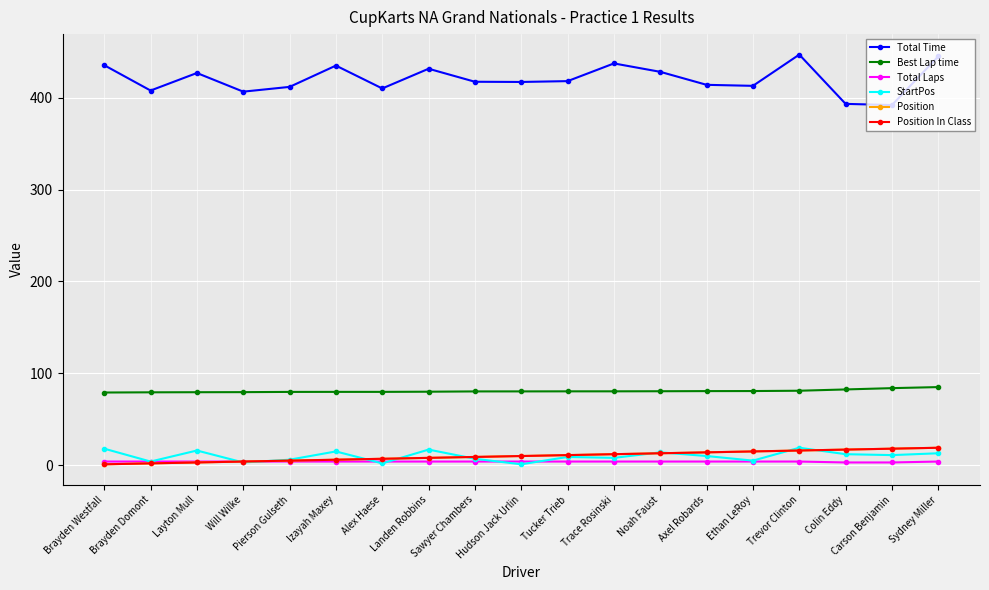

Reading right to left, what are all the values shown in this chart?

Total Time: Sydney Miller=444.9	Carson Benjamin=391.9	Colin Eddy=393.2	Trevor Clinton=446.8	Ethan LeRoy=412.8	Axel Robards=413.9	Noah Faust=428.0	Trace Rosinski=437.2	Tucker Trieb=417.9	Hudson Jack Urlin=417.0	Sawyer Chambers=417.2	Landen Robbins=431.4	Alex Haese=409.9	Izayah Maxey=434.8	Pierson Gulseth=411.7	Will Wilke=406.5	Layton Mull=426.8	Brayden Domont=407.7	Brayden Westfall=435.3
Best Lap time: Sydney Miller=85.0	Carson Benjamin=83.9	Colin Eddy=82.5	Trevor Clinton=81.0	Ethan LeRoy=80.7	Axel Robards=80.6	Noah Faust=80.5	Trace Rosinski=80.4	Tucker Trieb=80.4	Hudson Jack Urlin=80.3	Sawyer Chambers=80.3	Landen Robbins=80.0	Alex Haese=79.8	Izayah Maxey=79.8	Pierson Gulseth=79.8	Will Wilke=79.5	Layton Mull=79.4	Brayden Domont=79.3	Brayden Westfall=79.1
Total Laps: Sydney Miller=4.0	Carson Benjamin=3.0	Colin Eddy=3.0	Trevor Clinton=4.0	Ethan LeRoy=4.0	Axel Robards=4.0	Noah Faust=4.0	Trace Rosinski=4.0	Tucker Trieb=4.0	Hudson Jack Urlin=4.0	Sawyer Chambers=4.0	Landen Robbins=4.0	Alex Haese=4.0	Izayah Maxey=4.0	Pierson Gulseth=4.0	Will Wilke=4.0	Layton Mull=4.0	Brayden Domont=4.0	Brayden Westfall=4.0
StartPos: Sydney Miller=13.0	Carson Benjamin=11.0	Colin Eddy=12.0	Trevor Clinton=19.0	Ethan LeRoy=5.0	Axel Robards=10.0	Noah Faust=14.0	Trace Rosinski=8.0	Tucker Trieb=9.0	Hudson Jack Urlin=1.0	Sawyer Chambers=7.0	Landen Robbins=17.0	Alex Haese=2.0	Izayah Maxey=15.0	Pierson Gulseth=6.0	Will Wilke=3.0	Layton Mull=16.0	Brayden Domont=4.0	Brayden Westfall=18.0
Position: Sydney Miller=19.0	Carson Benjamin=18.0	Colin Eddy=17.0	Trevor Clinton=16.0	Ethan LeRoy=15.0	Axel Robards=14.0	Noah Faust=13.0	Trace Rosinski=12.0	Tucker Trieb=11.0	Hudson Jack Urlin=10.0	Sawyer Chambers=9.0	Landen Robbins=8.0	Alex Haese=7.0	Izayah Maxey=6.0	Pierson Gulseth=5.0	Will Wilke=4.0	Layton Mull=3.0	Brayden Domont=2.0	Brayden Westfall=1.0
Position In Class: Sydney Miller=19.0	Carson Benjamin=18.0	Colin Eddy=17.0	Trevor Clinton=16.0	Ethan LeRoy=15.0	Axel Robards=14.0	Noah Faust=13.0	Trace Rosinski=12.0	Tucker Trieb=11.0	Hudson Jack Urlin=10.0	Sawyer Chambers=9.0	Landen Robbins=8.0	Alex Haese=7.0	Izayah Maxey=6.0	Pierson Gulseth=5.0	Will Wilke=4.0	Layton Mull=3.0	Brayden Domont=2.0	Brayden Westfall=1.0